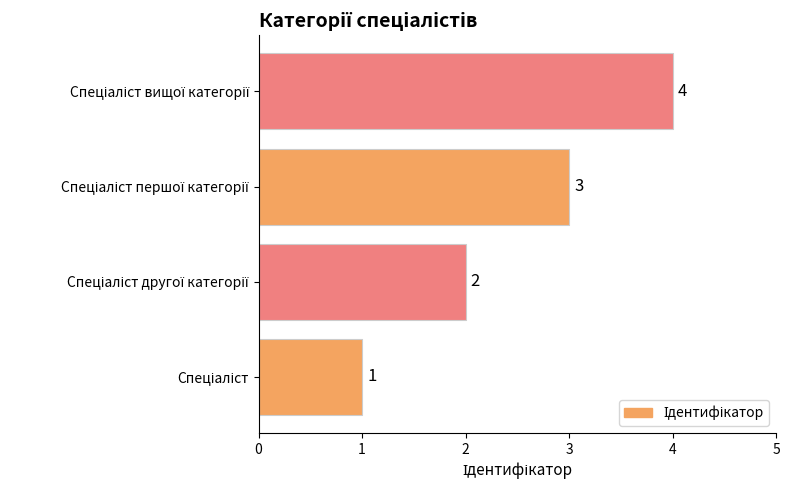

What is the difference between the second highest and second lowest values?

1